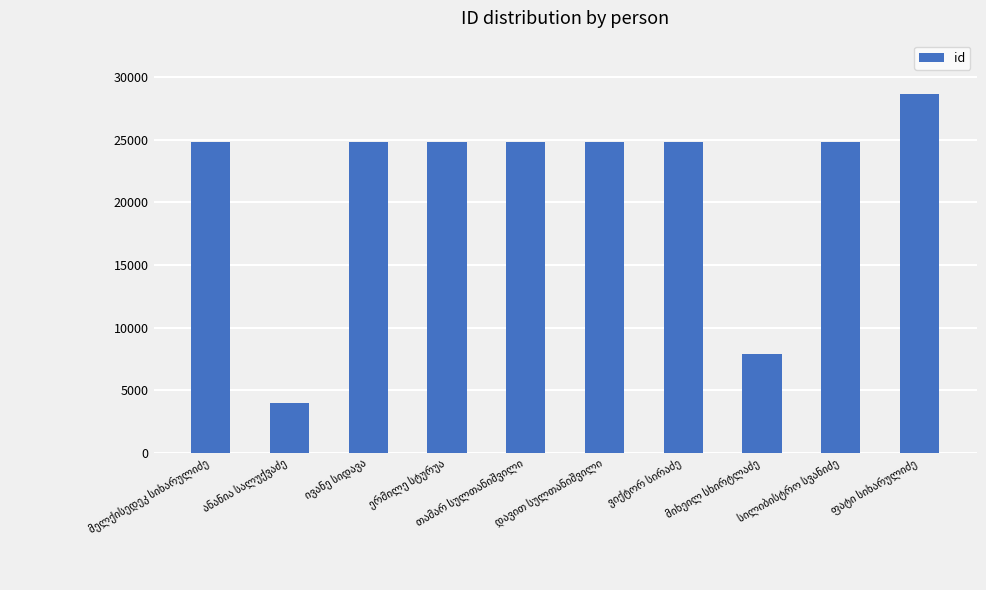

What is the greatest value displayed?

28642